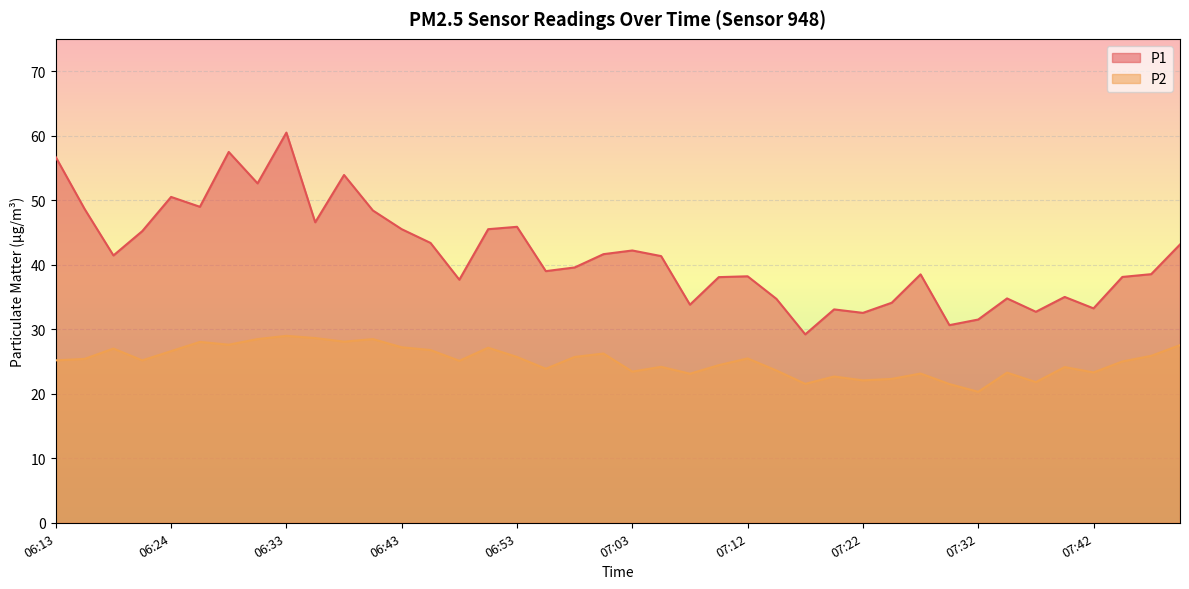

Is it true that P1 equals 16.1 at 07:27?

False